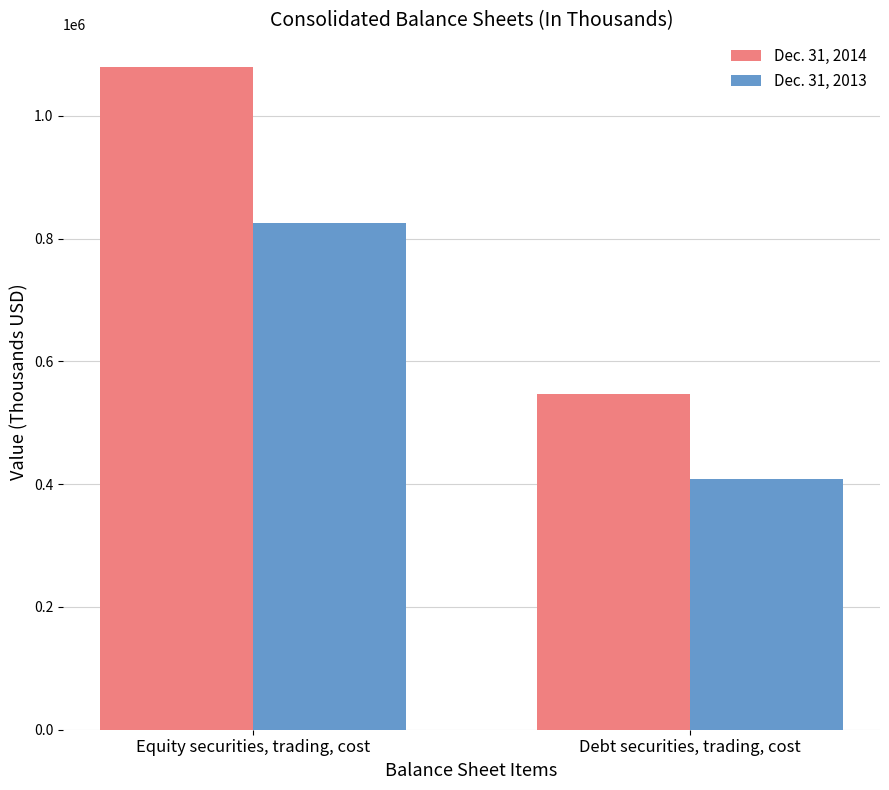

What is the label of the 2nd bar from the left?

Debt securities, trading, cost